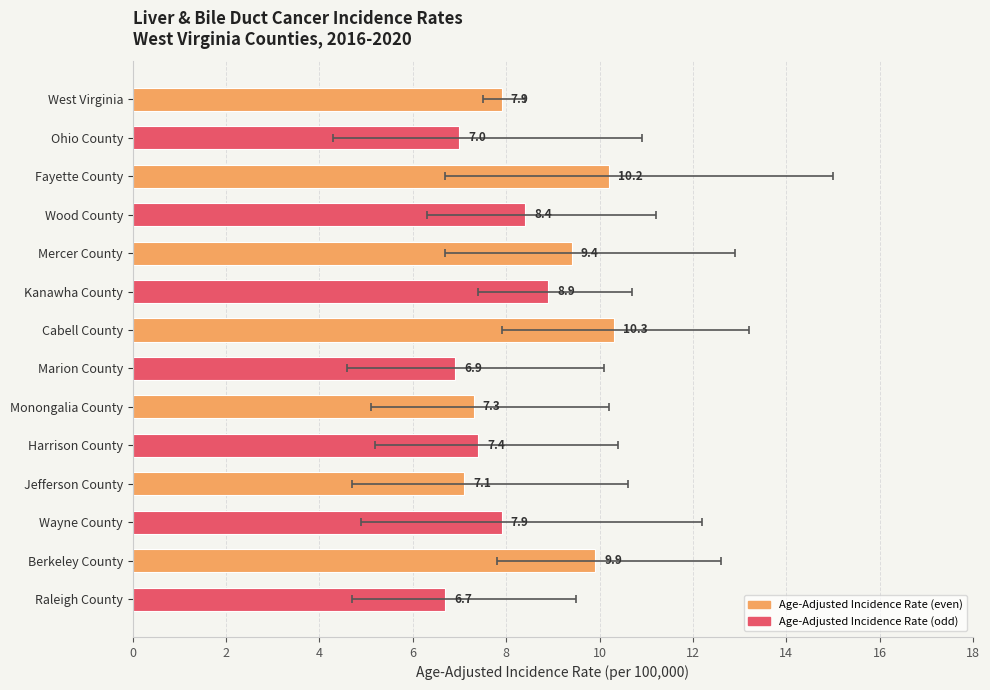

What is the ratio of the value at Raleigh County to the value at Marion County?

1.0